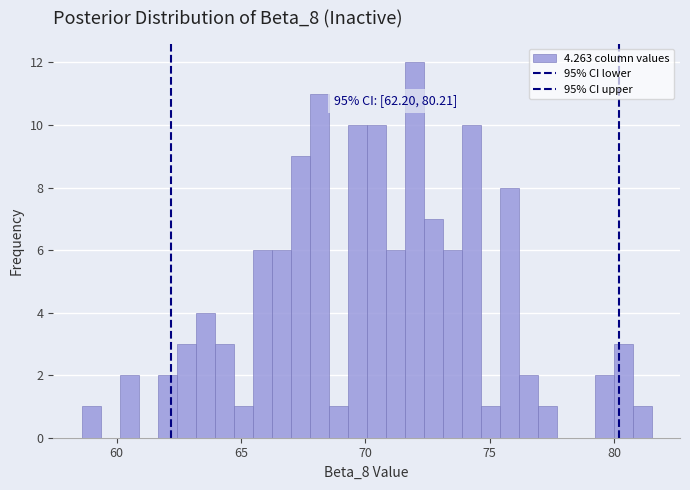

Around what value on the x-axis is the tallest bar? Give the approximate position of its centre, as read against the axis.

72.0